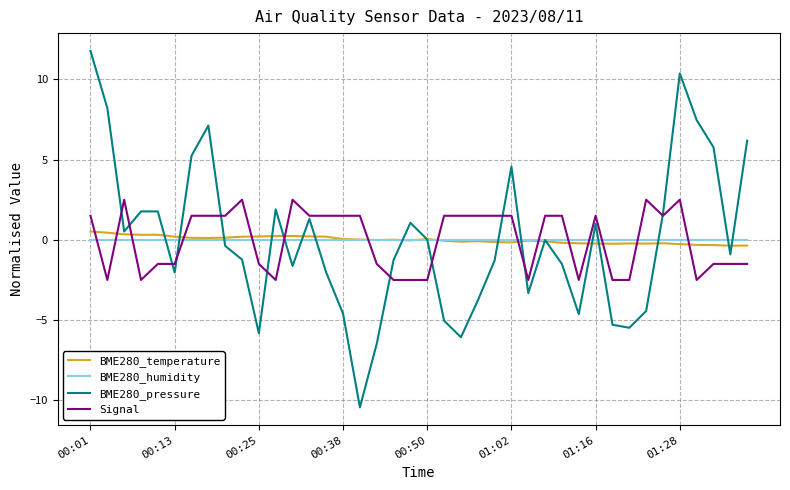

What is the greatest value displayed?

11.8